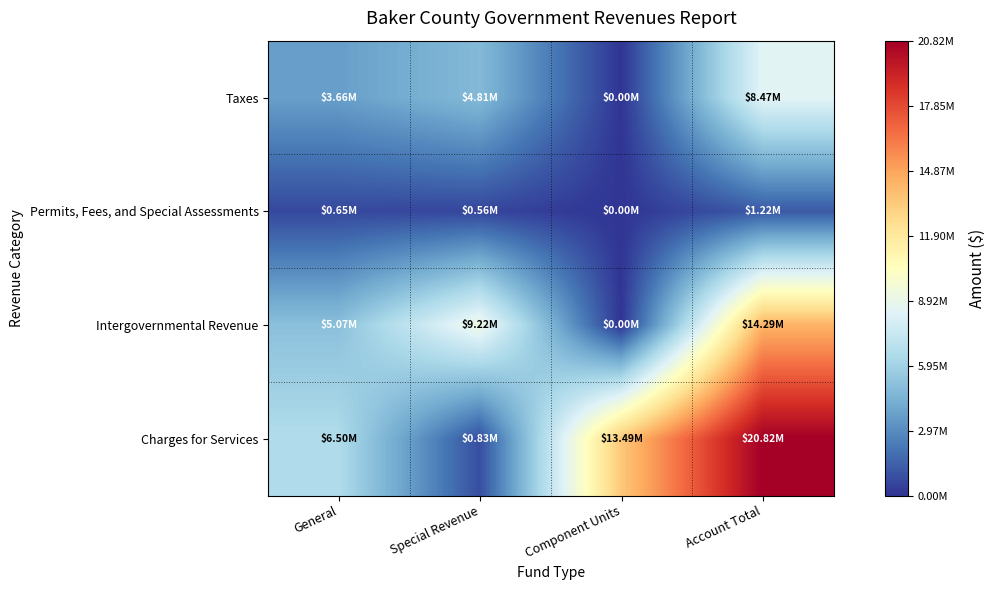

Reading left to right, extract all data points from this chart.

Taxes: General=3663761	Special Revenue=4805134	Component Units=0	Account Total=8468895
Permits, Fees, and Special Assessments: General=653557	Special Revenue=564403	Component Units=0	Account Total=1217960
Intergovernmental Revenue: General=5073606	Special Revenue=9220296	Component Units=0	Account Total=14293902
Charges for Services: General=6500753	Special Revenue=834714	Component Units=13485741	Account Total=20821208